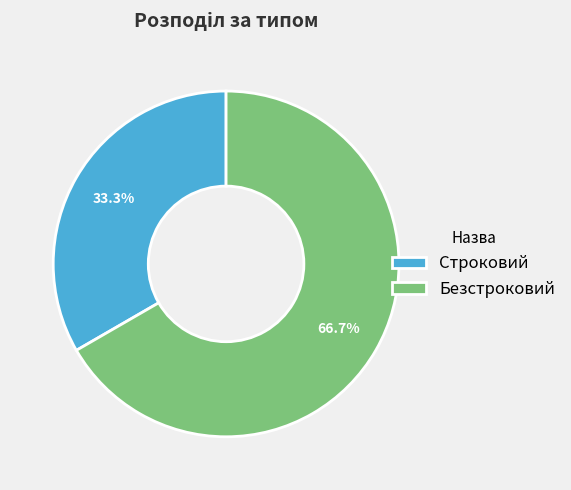

Is there any slice that represents more than half of the pie?

Yes